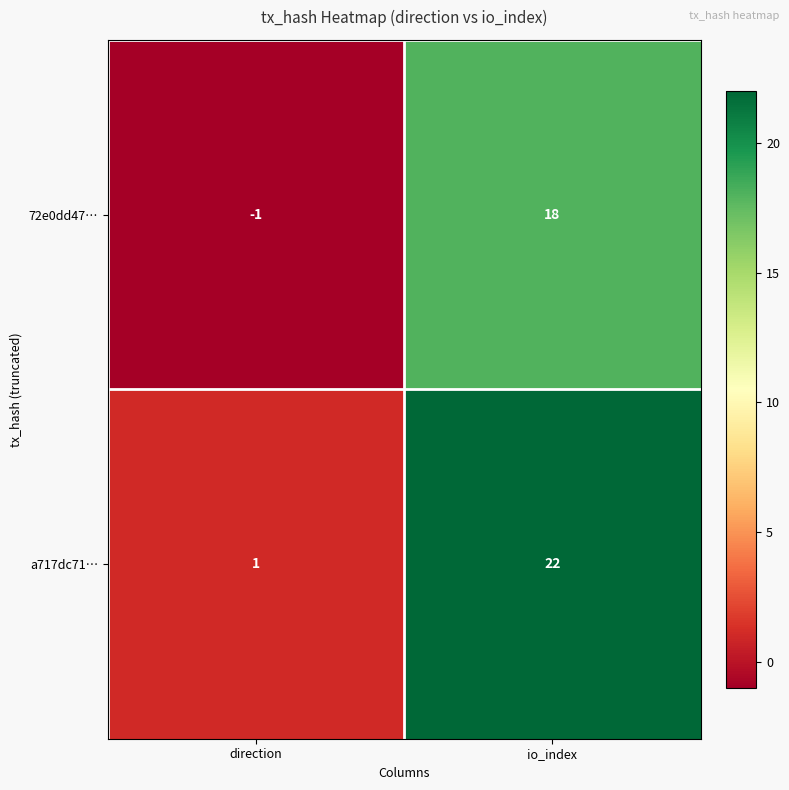

Reading left to right, extract all data points from this chart.

72e0dd47…: -1	18
a717dc71…: 1	22